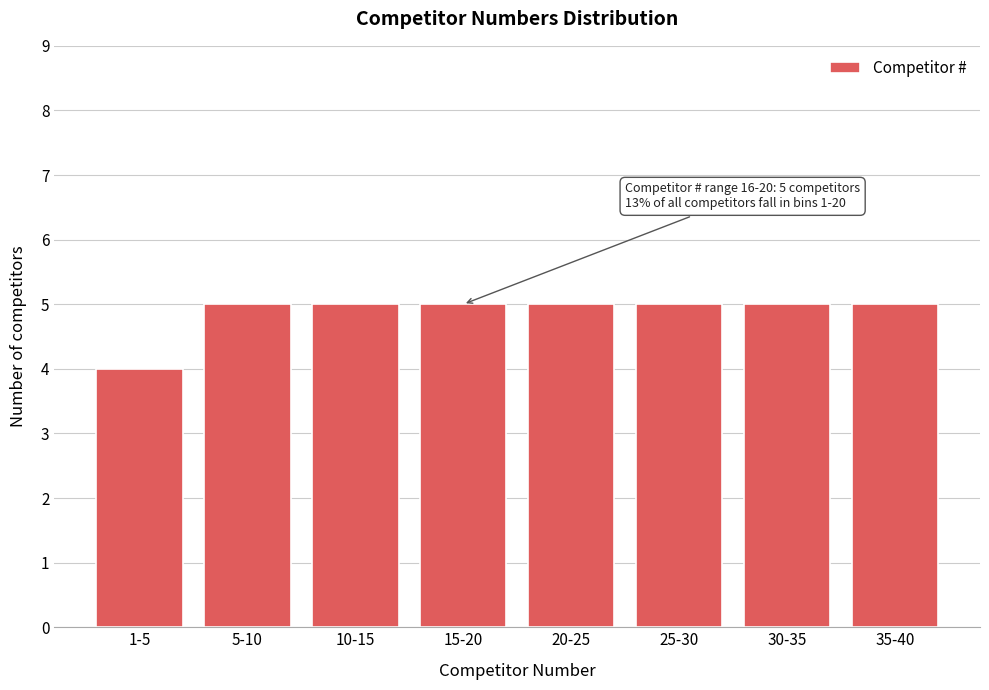

Reading left to right, transcribe all the data shown in this chart.

4	5	5	5	5	5	5	5